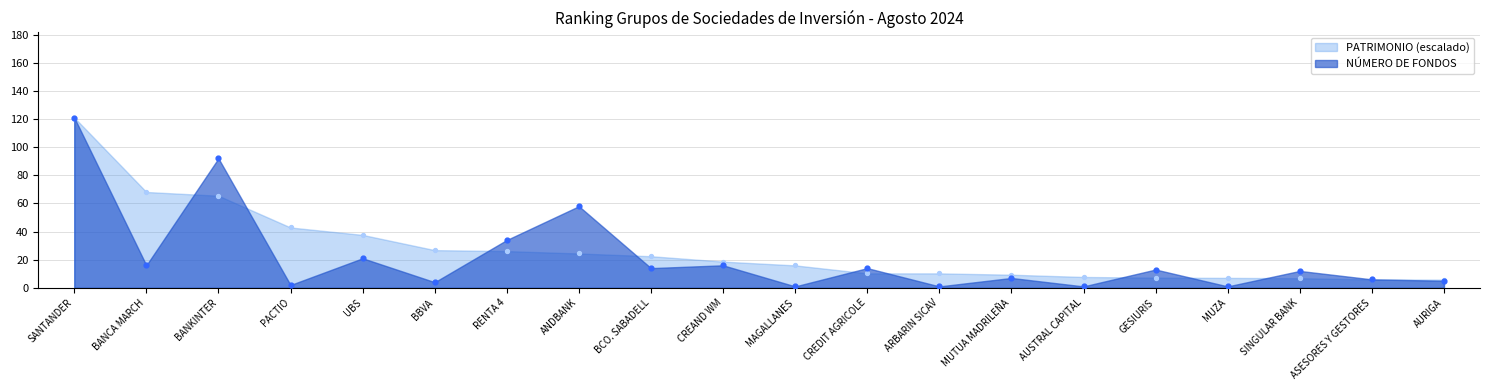

Which series reaches the maximum Y coordinate?

NÚMERO DE FONDOS